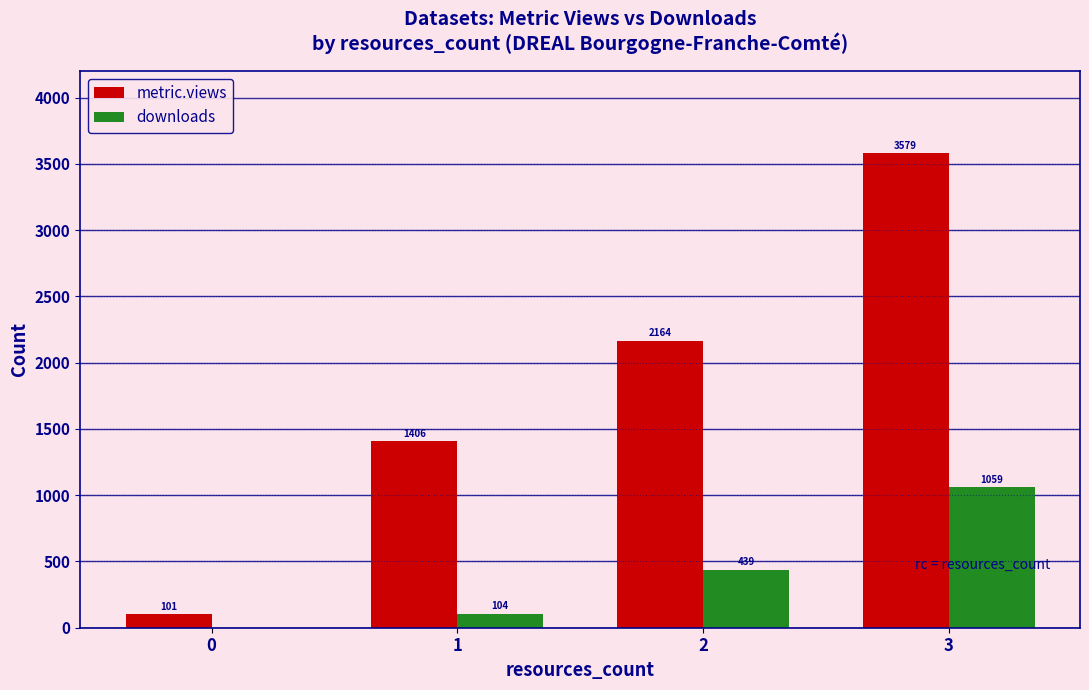

Which category has the highest value across all series?

3